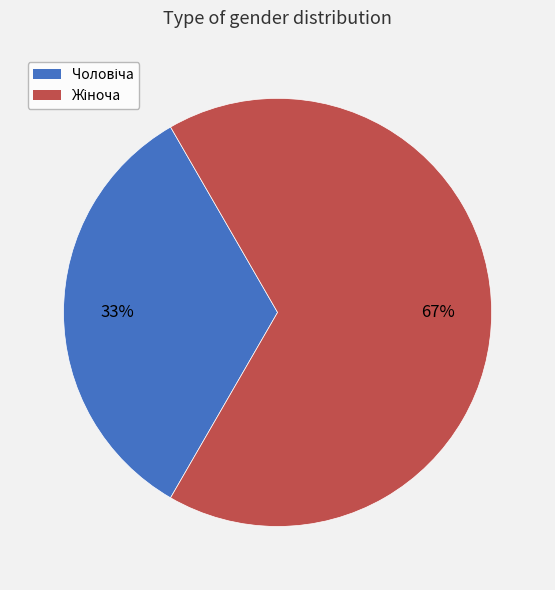

To the nearest percent, what is the average slice percentage?

50%